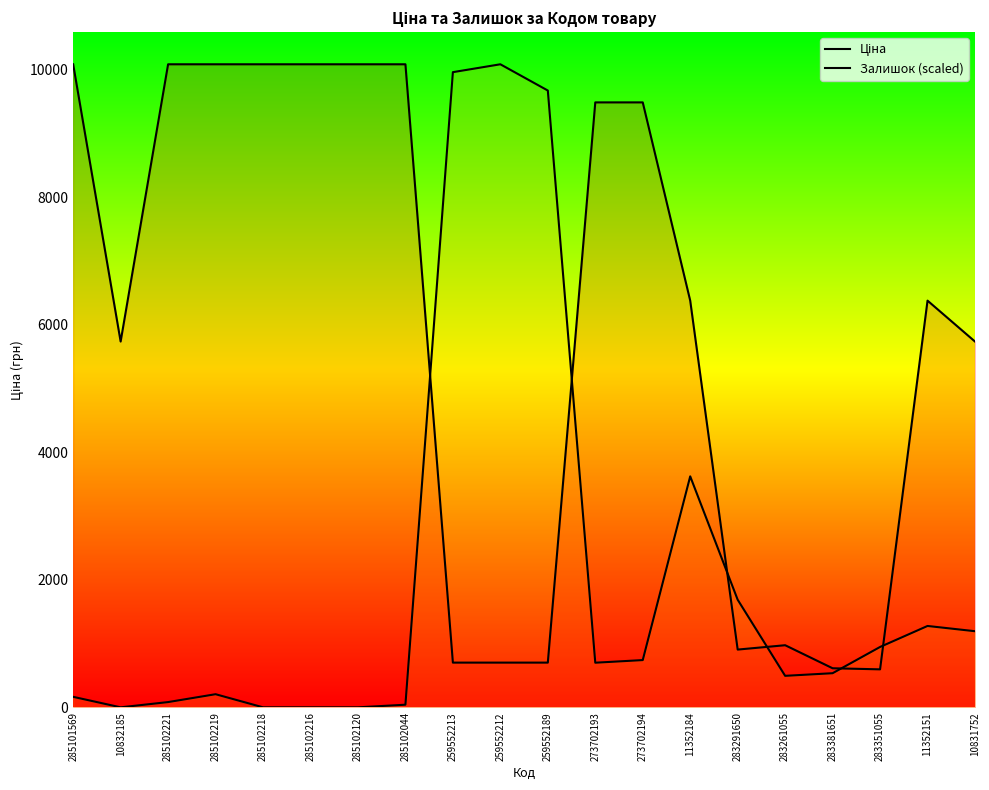

Where do Ціна and Залишок (scaled) first cross each other?

285102044 and 259552213